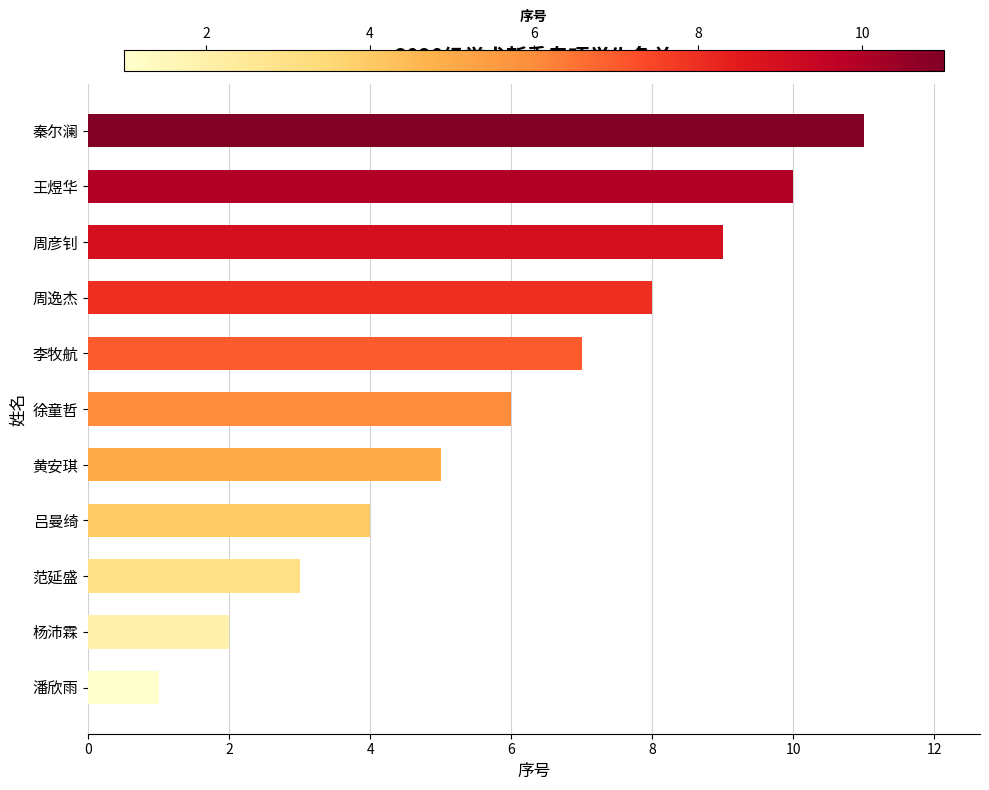

Is it true that the value at 黄安琪 is 8?

False